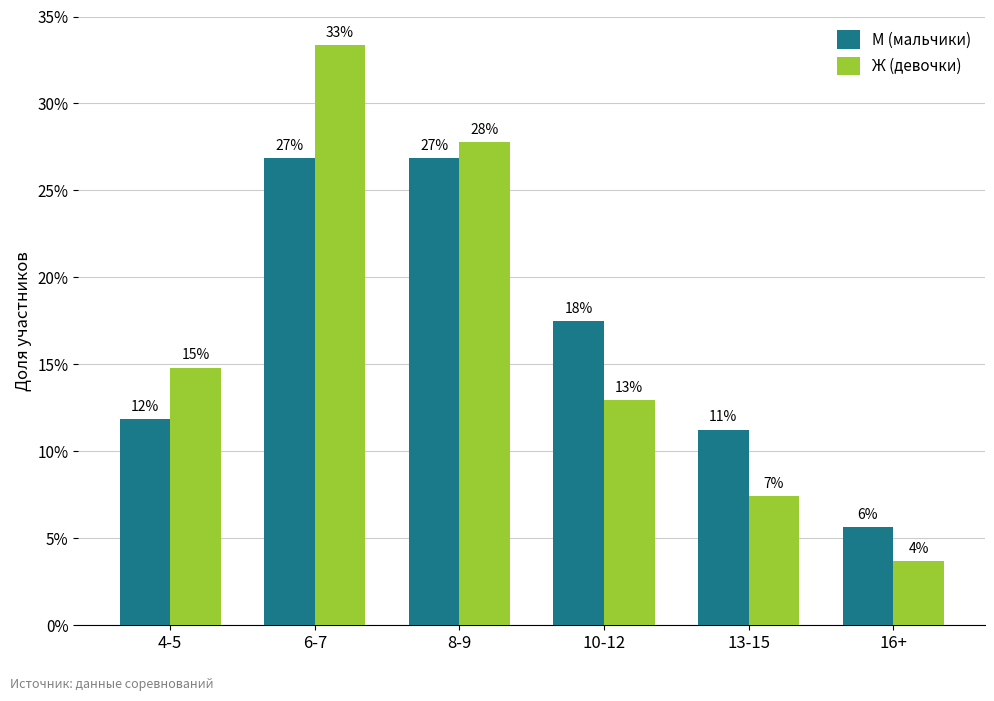

Reading right to left, list all the values displayed in this chart.

М (мальчики): 16+=5.6	13-15=11.2	10-12=17.5	8-9=26.9	6-7=26.9	4-5=11.9
Ж (девочки): 16+=3.7	13-15=7.4	10-12=13.0	8-9=27.8	6-7=33.3	4-5=14.8